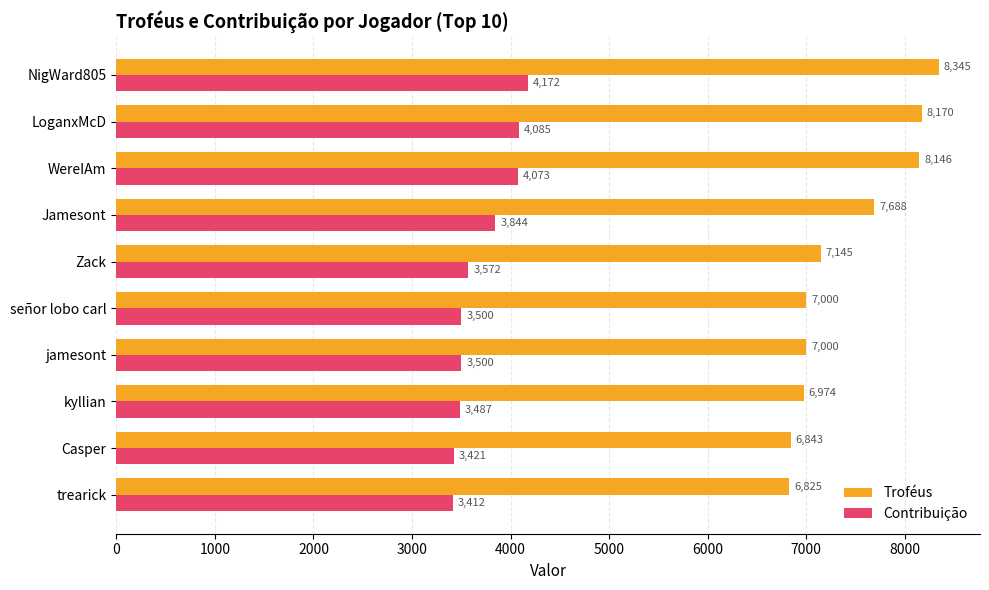

What are all the series names shown in the legend?

Troféus, Contribuição